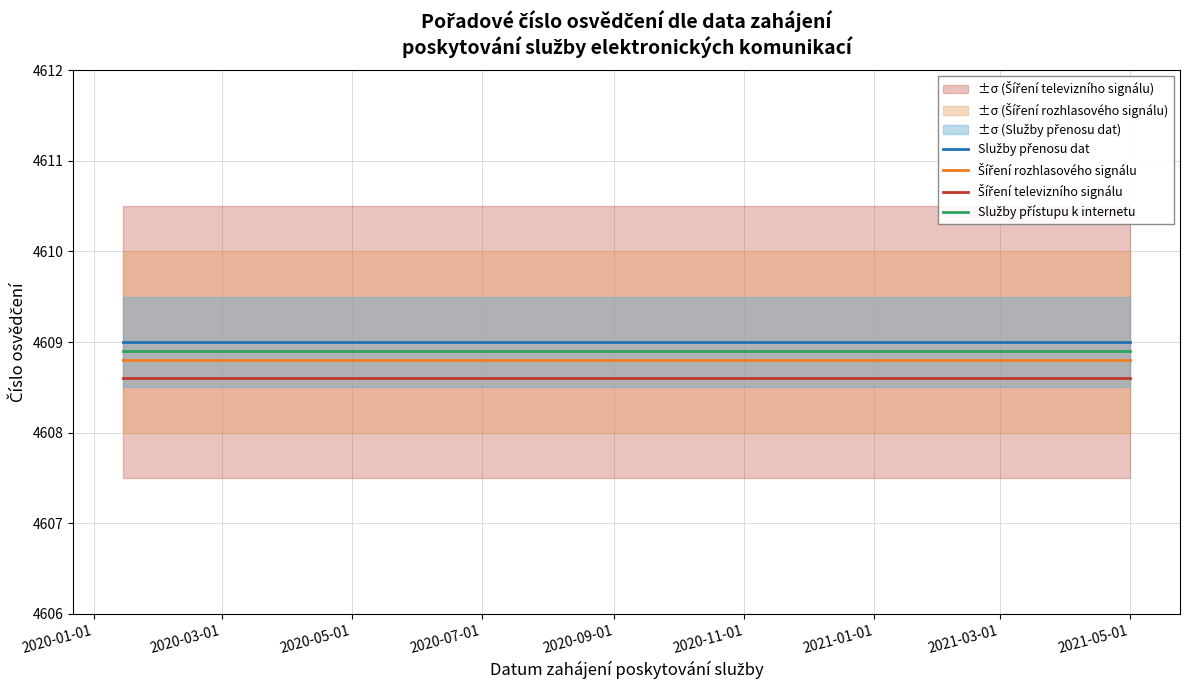

At which label is Šíření televizního signálu closest to 4608?

2020-01-01